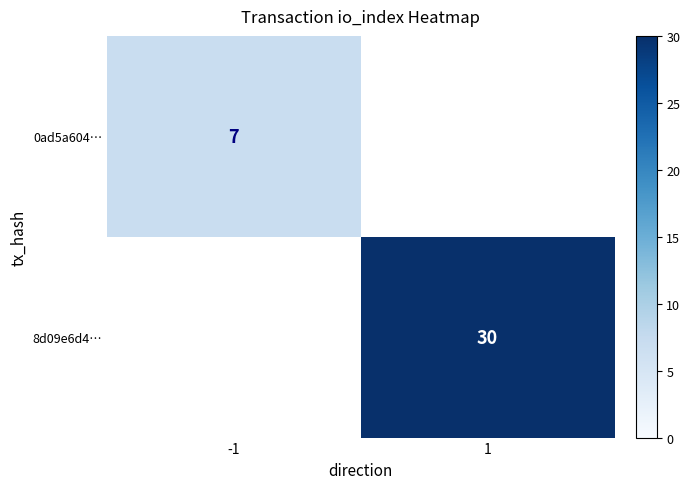

At how many categories does at least one series exceed 19?

1